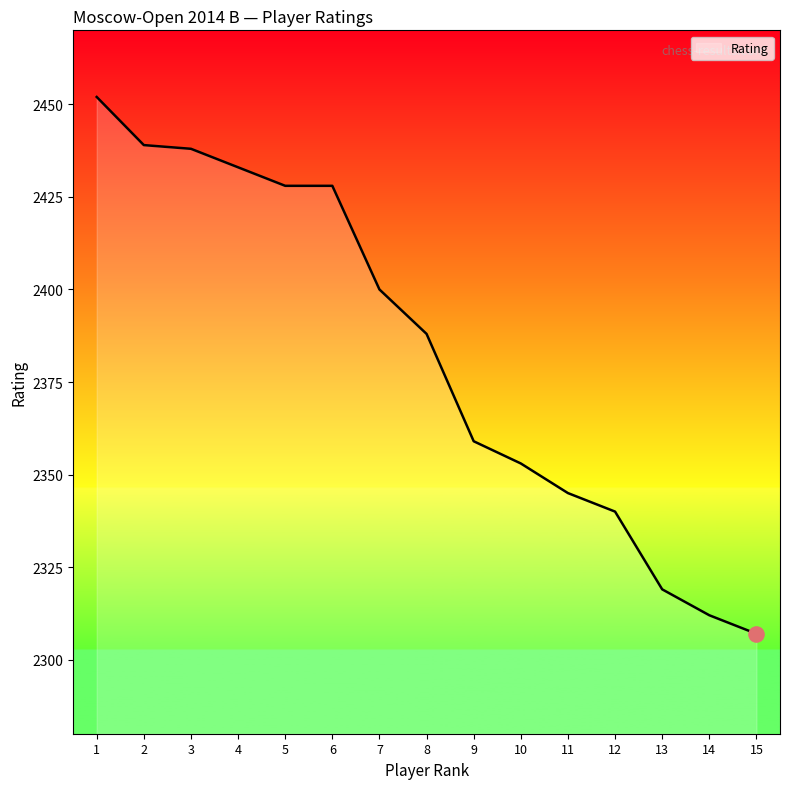

What is the ratio of the value at 12 to the value at 13?

1.0